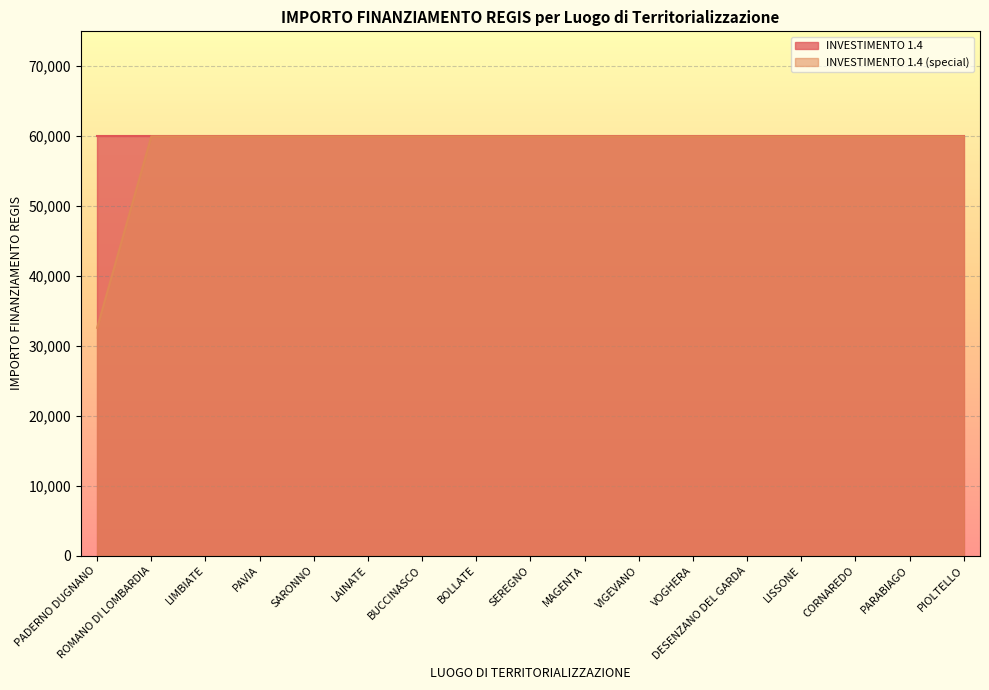

What is the difference between the maximum and minimum values?

27377